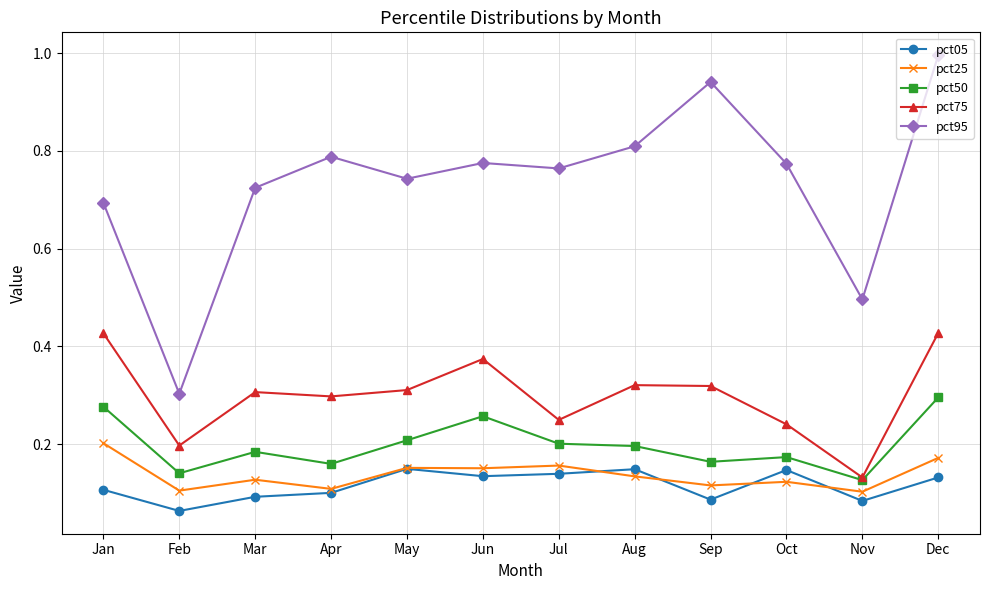

At how many categories does at least one series exceed 0?

12